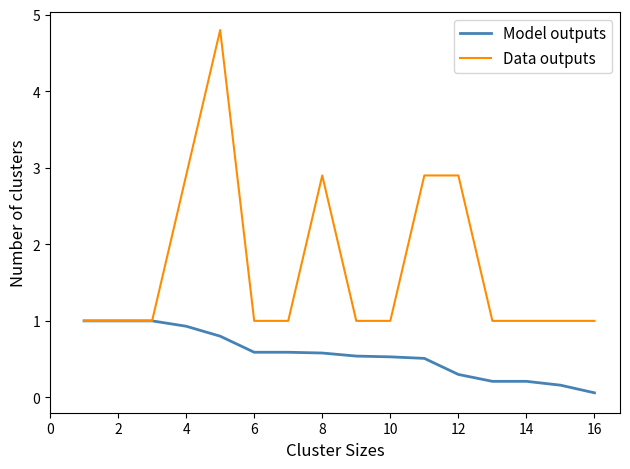

List the series in order of their peak value, lowest first.

Model outputs, Data outputs